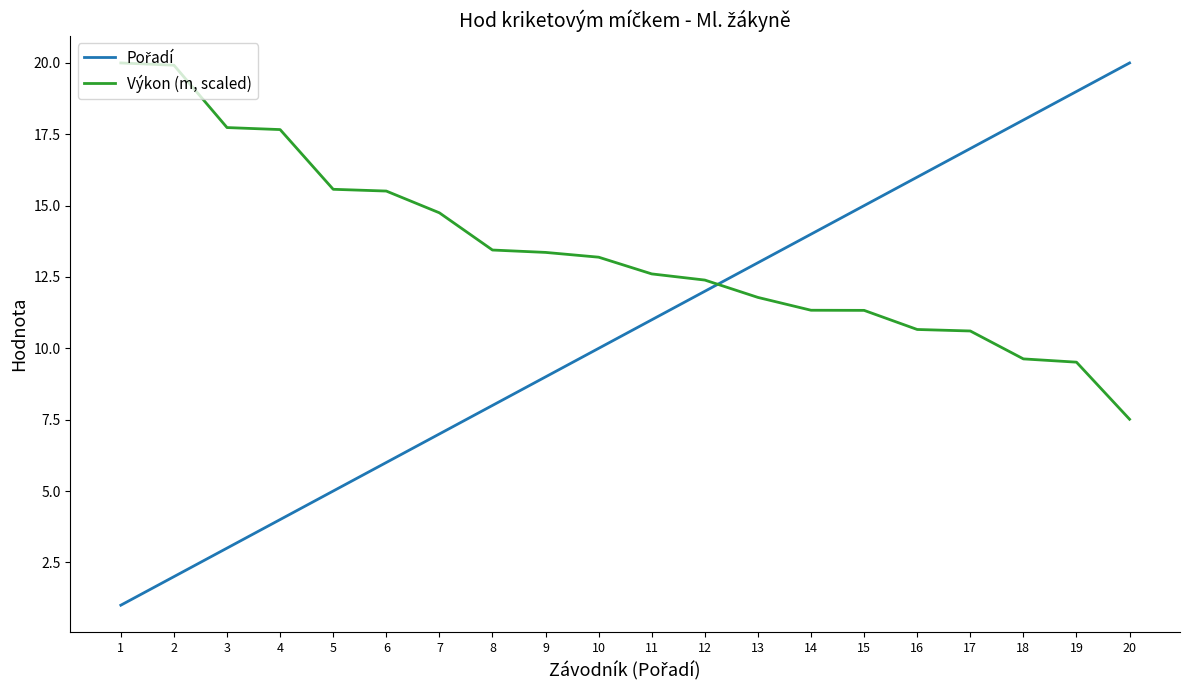

What is the minimum value for Výkon (m, scaled)?

7.5